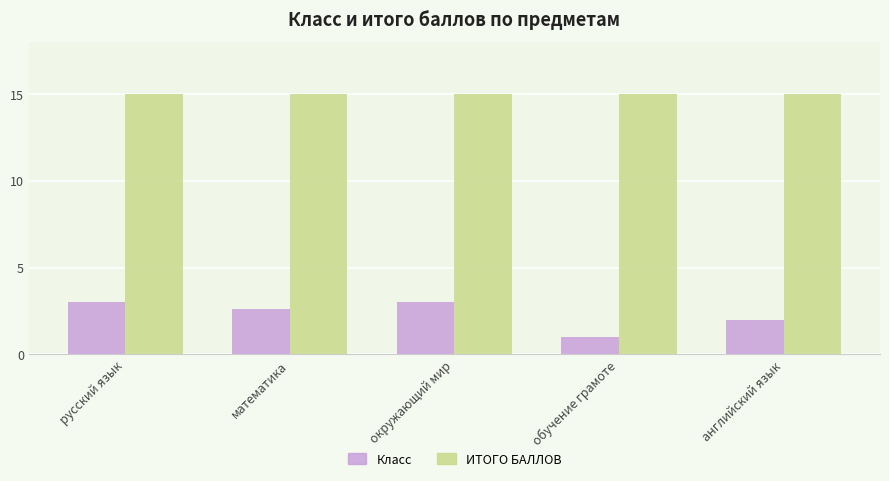

Is the value of ИТОГО БАЛЛОВ at русский язык greater than the value of Класс at математика?

Yes